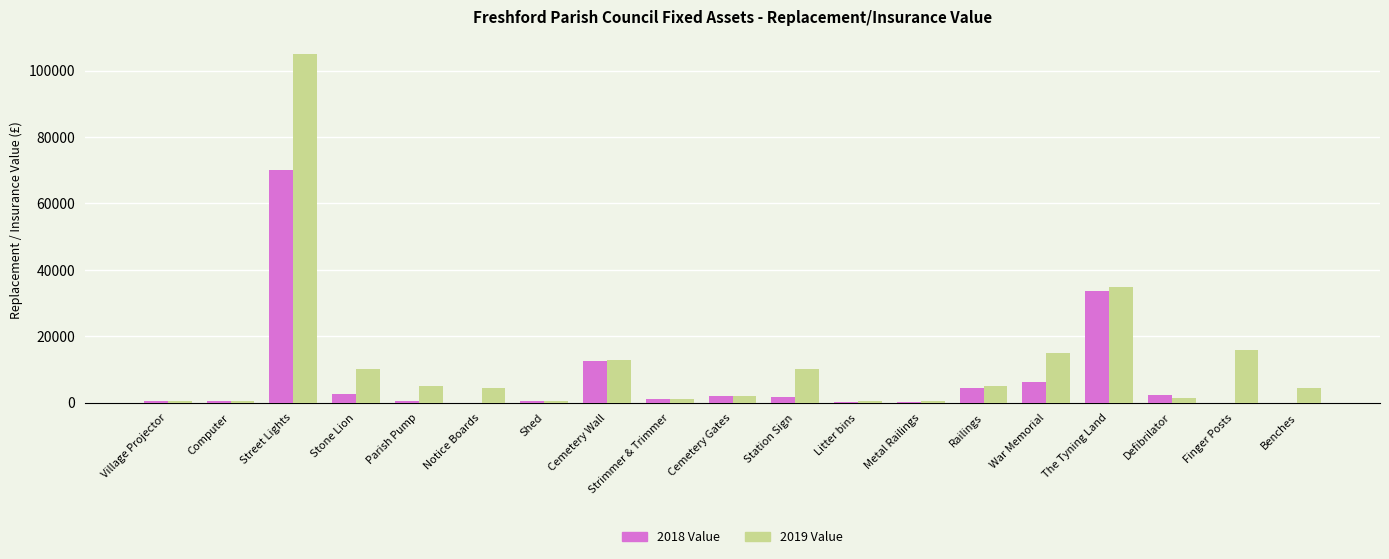

What is the sum of the 2019 Value values at Finger Posts and Notice Boards?

20500.0